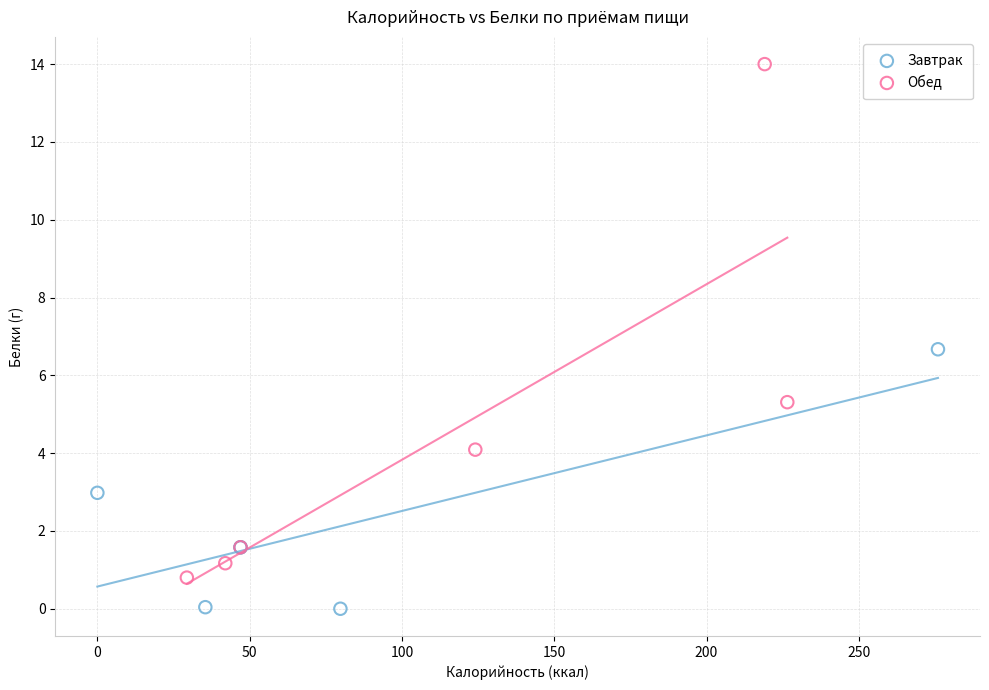

Which series contains the lowest Y value?

Завтрак